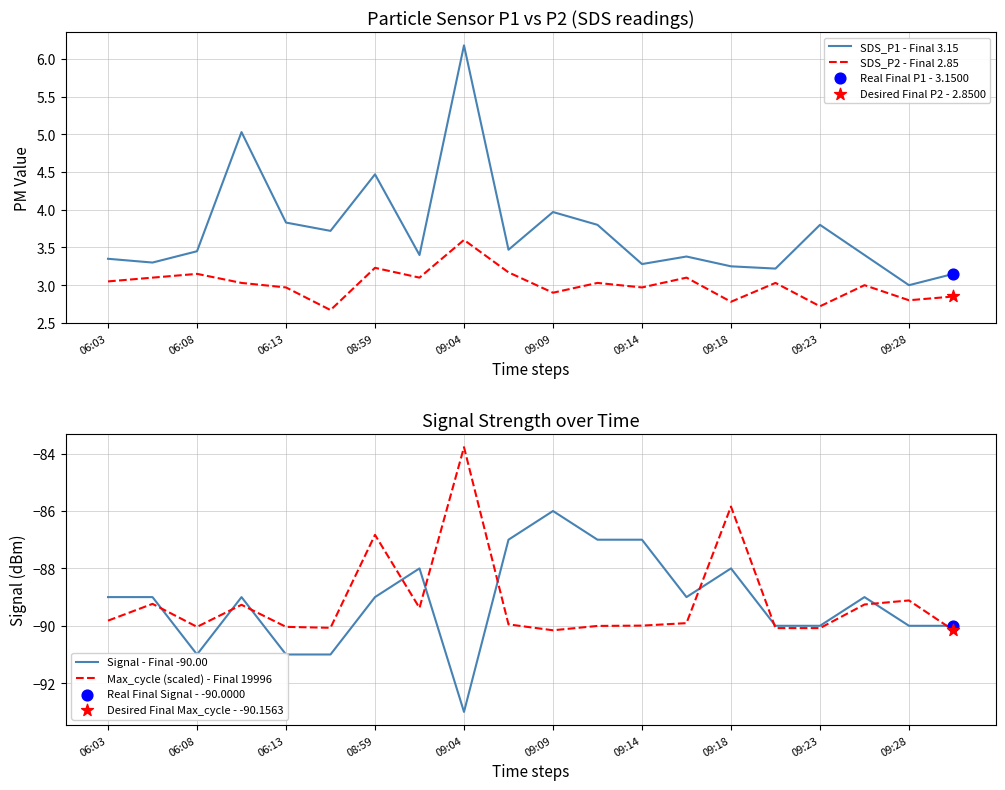

Which series contains the lowest Y value?

Signal - Final -90.00